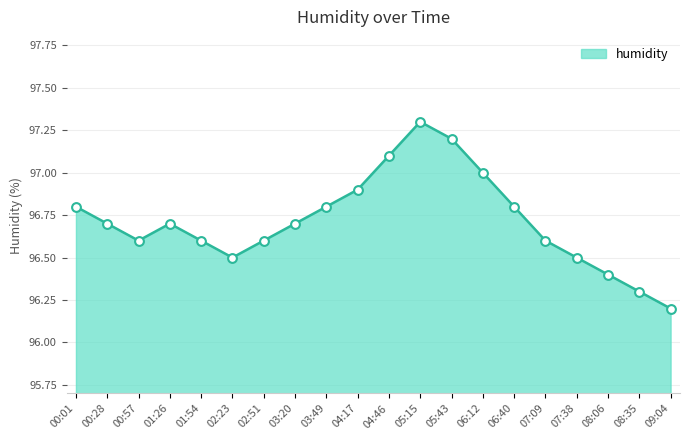

What is the change in value from 01:26 to 05:43?

+0.5